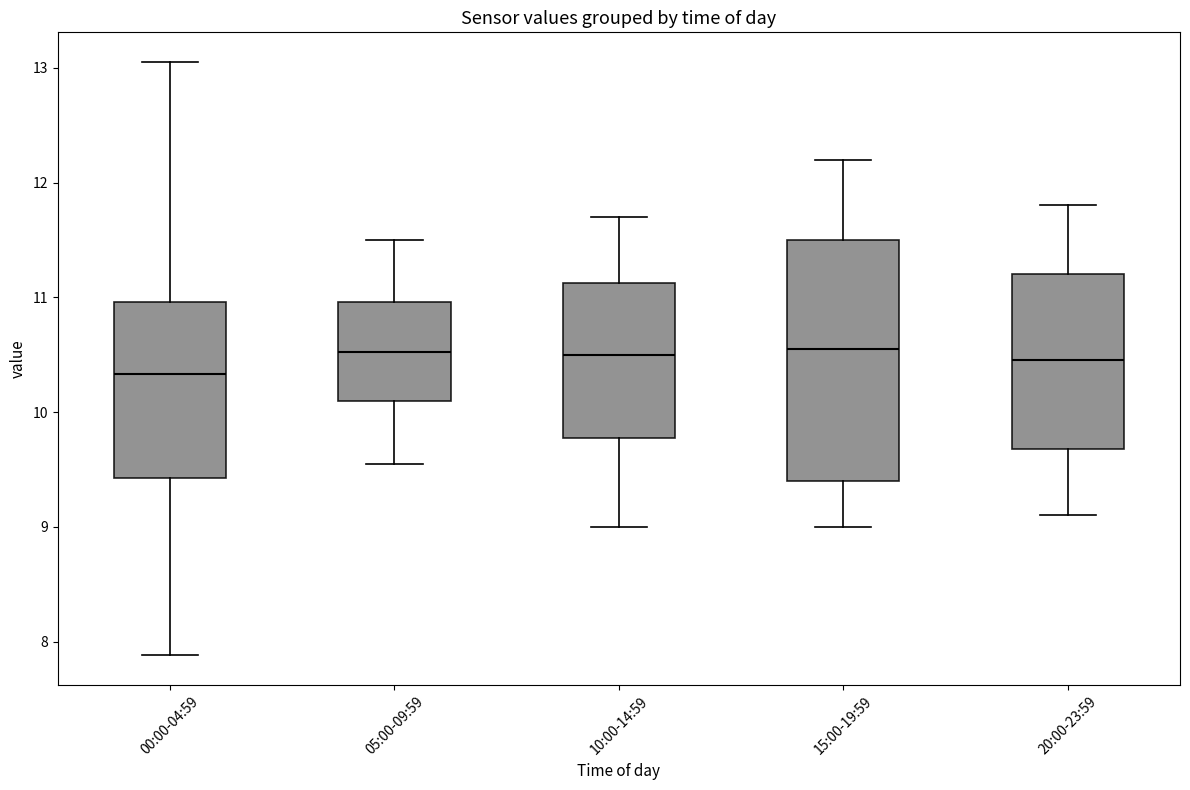

Where is the lower edge of the box for 00:00-04:59 on the y-axis? The values are not printed on the chart, so give them approximately, as read against the axis.

9.4